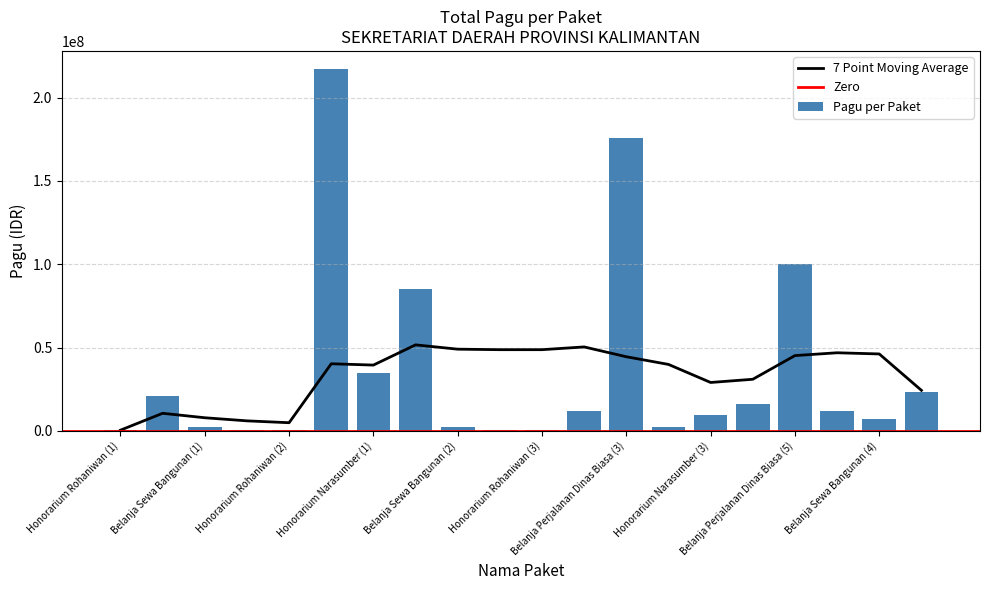

What is the sum of all Pagu per Paket values?

723083000